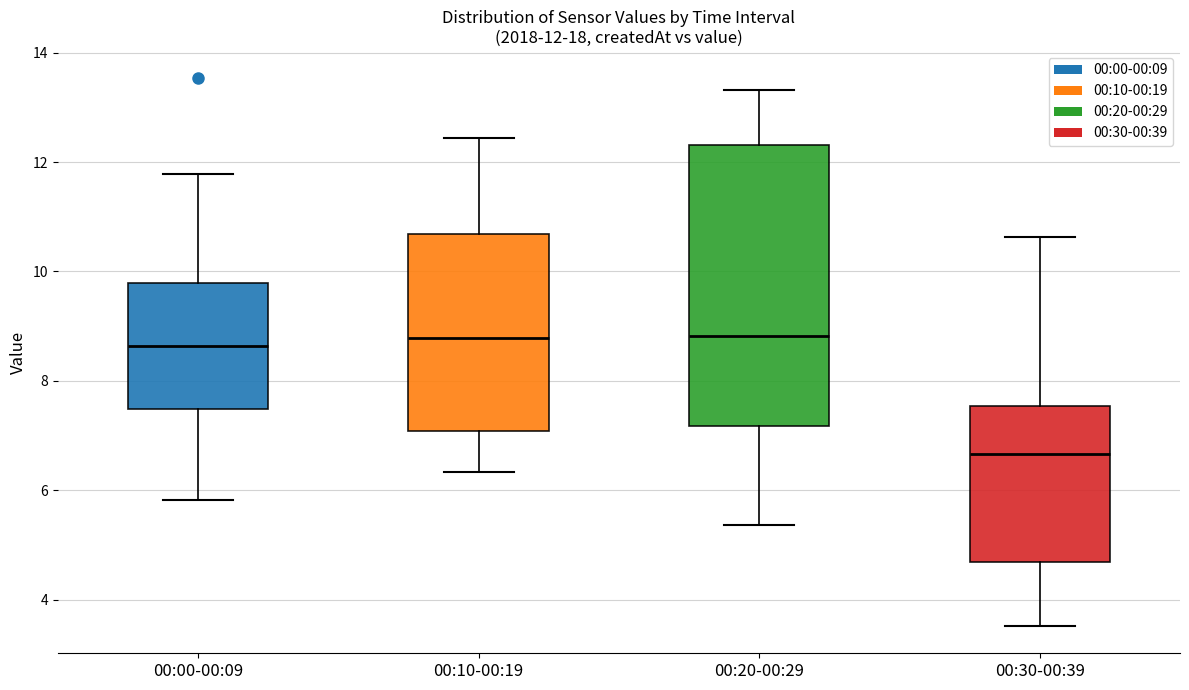

Which box is the tallest, from its lower edge to its upper edge?

00:20-00:29